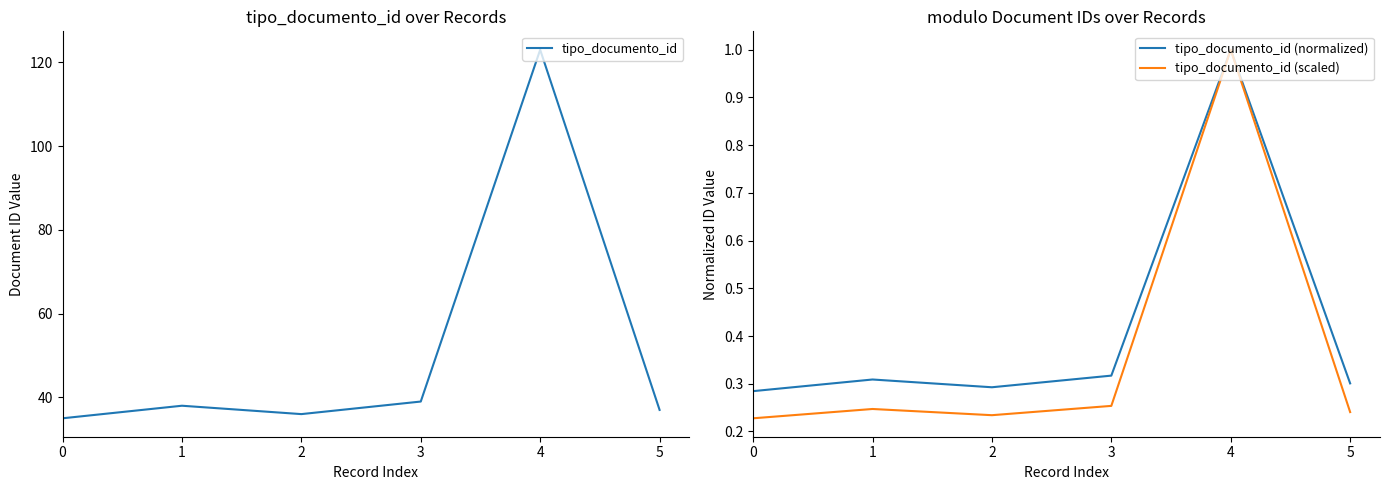

List the series in order of their peak value, lowest first.

tipo_documento_id (normalized), tipo_documento_id (scaled), tipo_documento_id